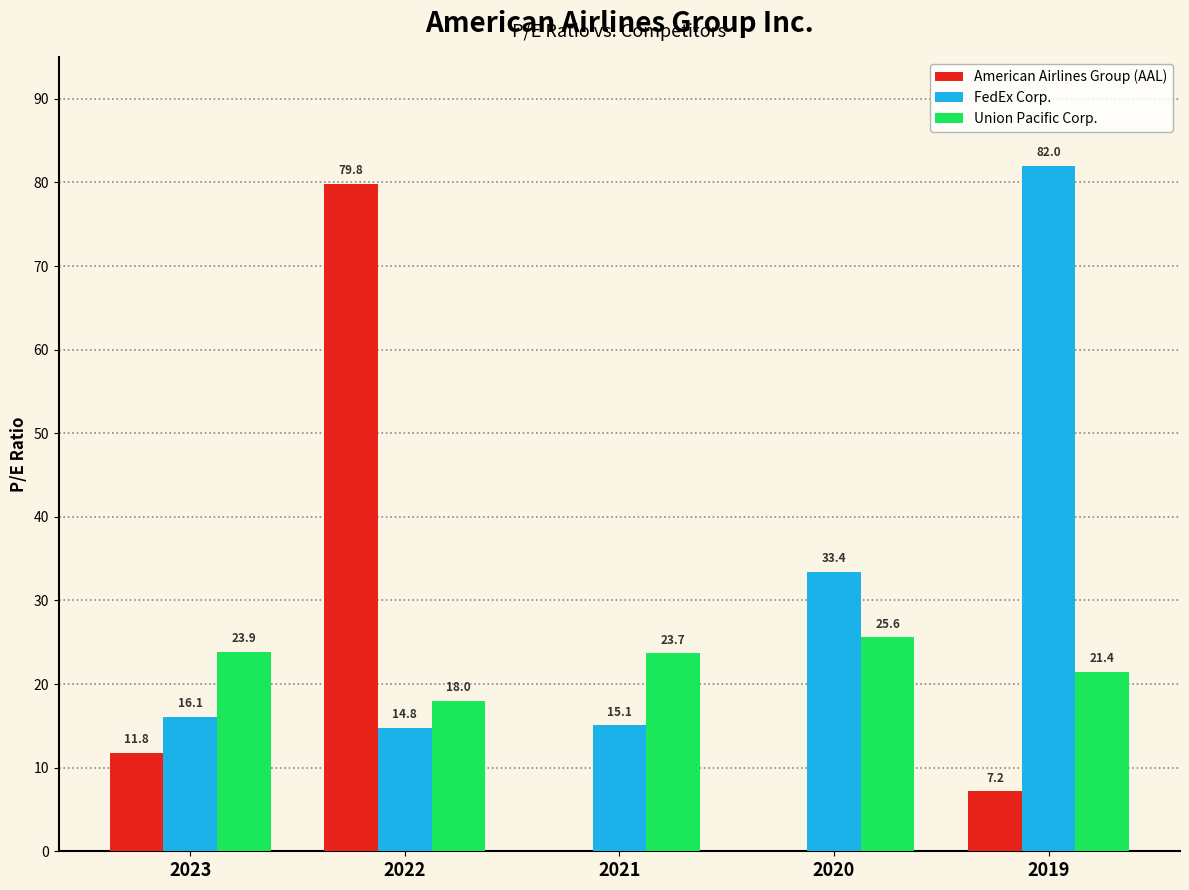

Reading right to left, transcribe all the data shown in this chart.

American Airlines Group (AAL): 2019=7.2	2020=0.0	2021=0.0	2022=79.8	2023=11.8
FedEx Corp.: 2019=82.0	2020=33.4	2021=15.1	2022=14.8	2023=16.1
Union Pacific Corp.: 2019=21.4	2020=25.6	2021=23.7	2022=18.0	2023=23.9